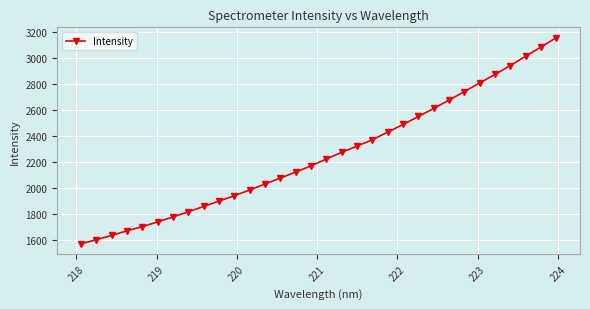

What is the smallest value displayed?

1568.6